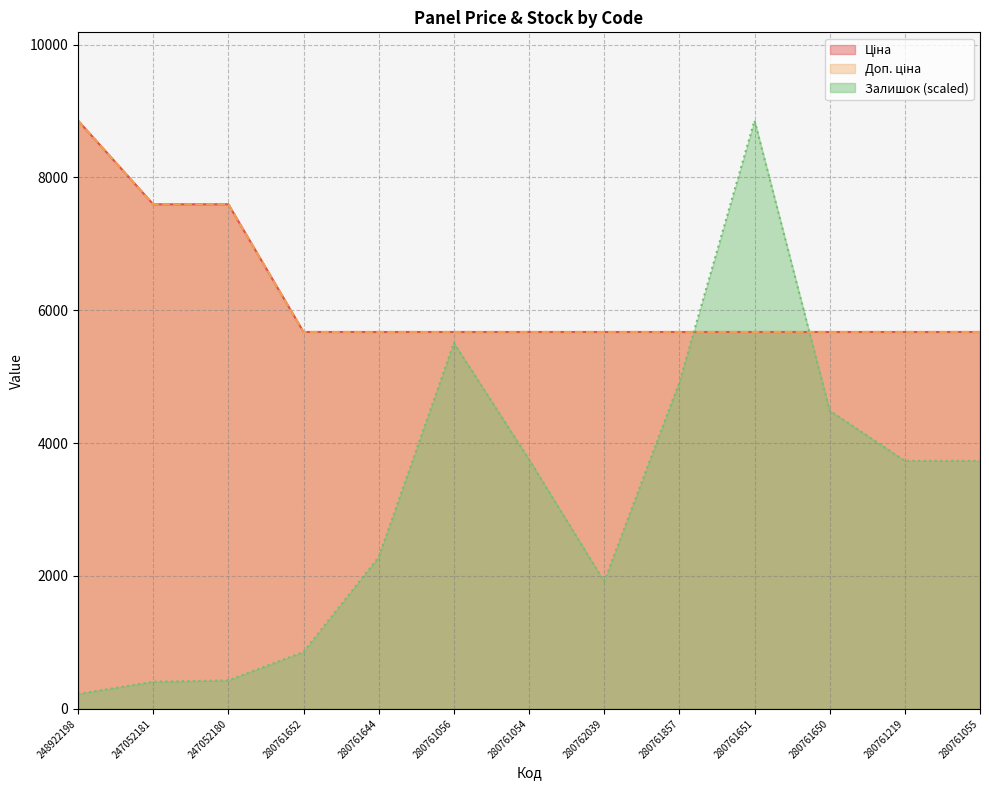

Where is Доп. ціна nearest to the value 7265?

247052181